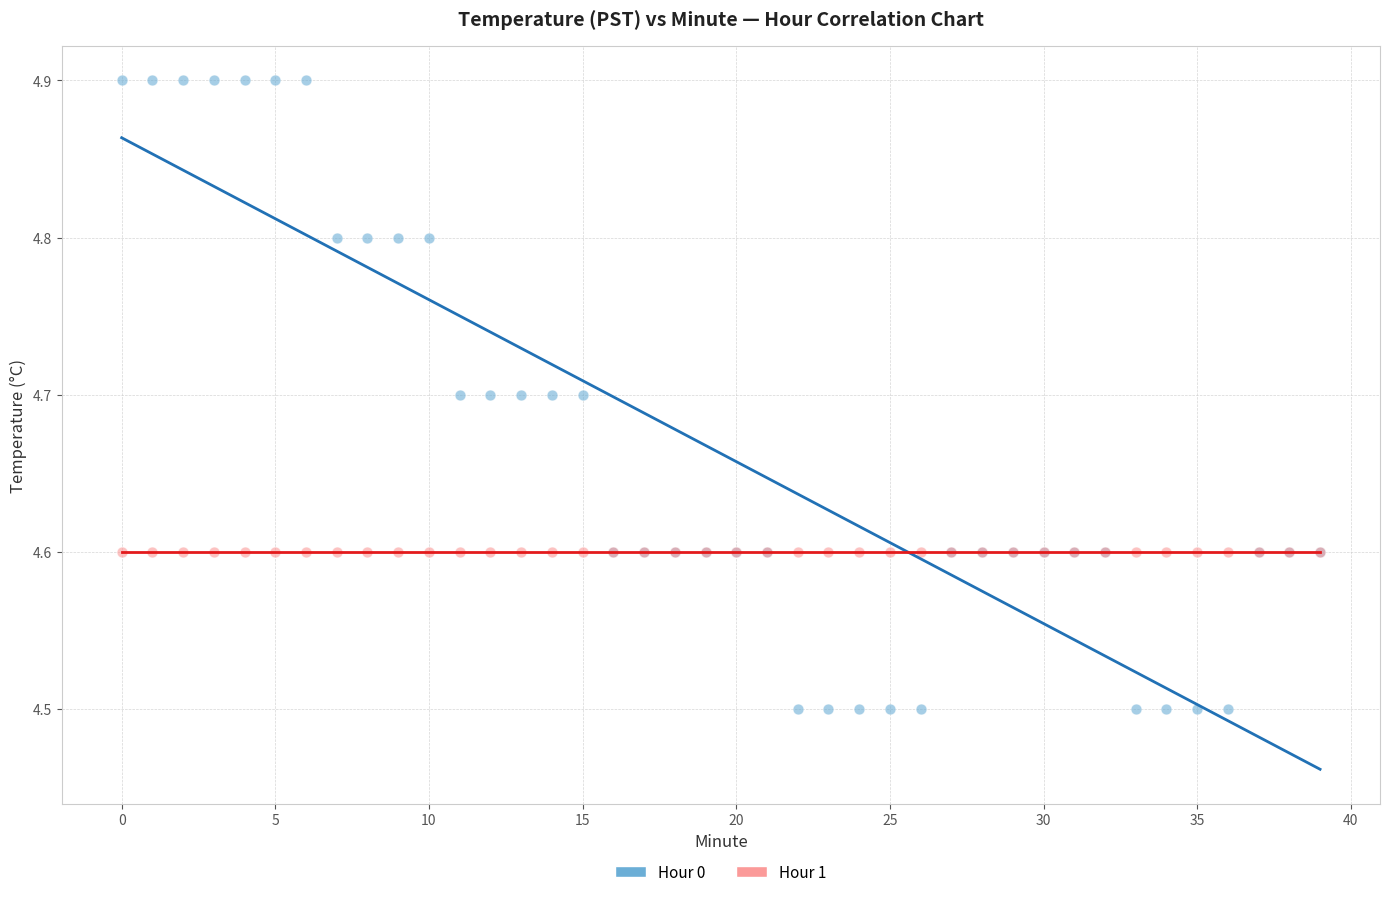

Which series contains the lowest Y value?

Hour 0